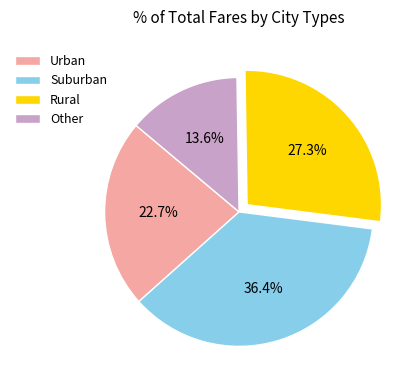

What portion of the pie excludes Urban?

77.3%